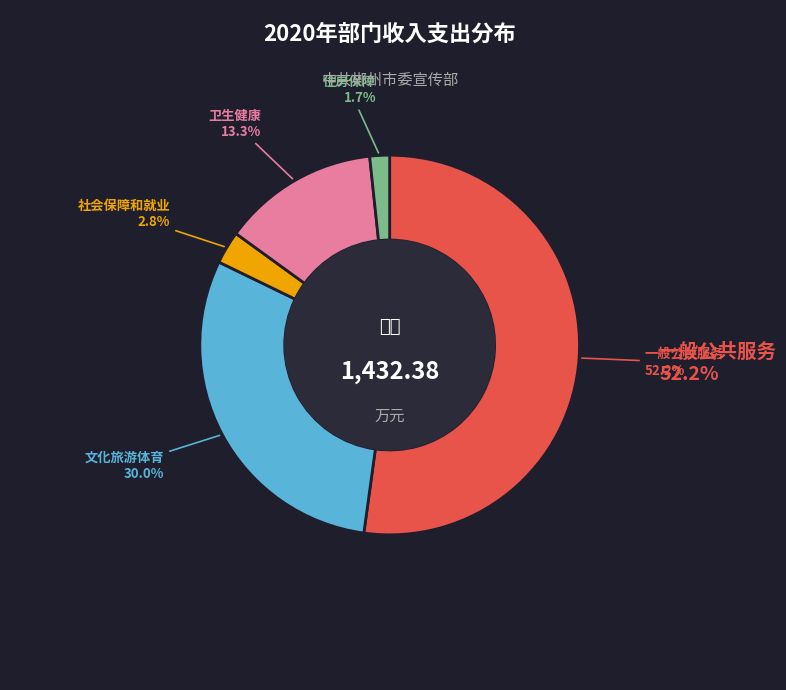

Is there a majority slice in this chart?

Yes